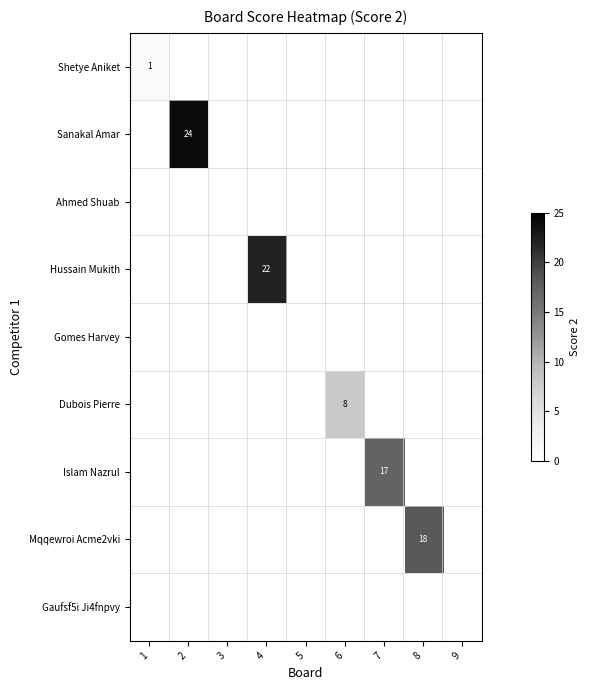

Which category has the highest value across all series?

2